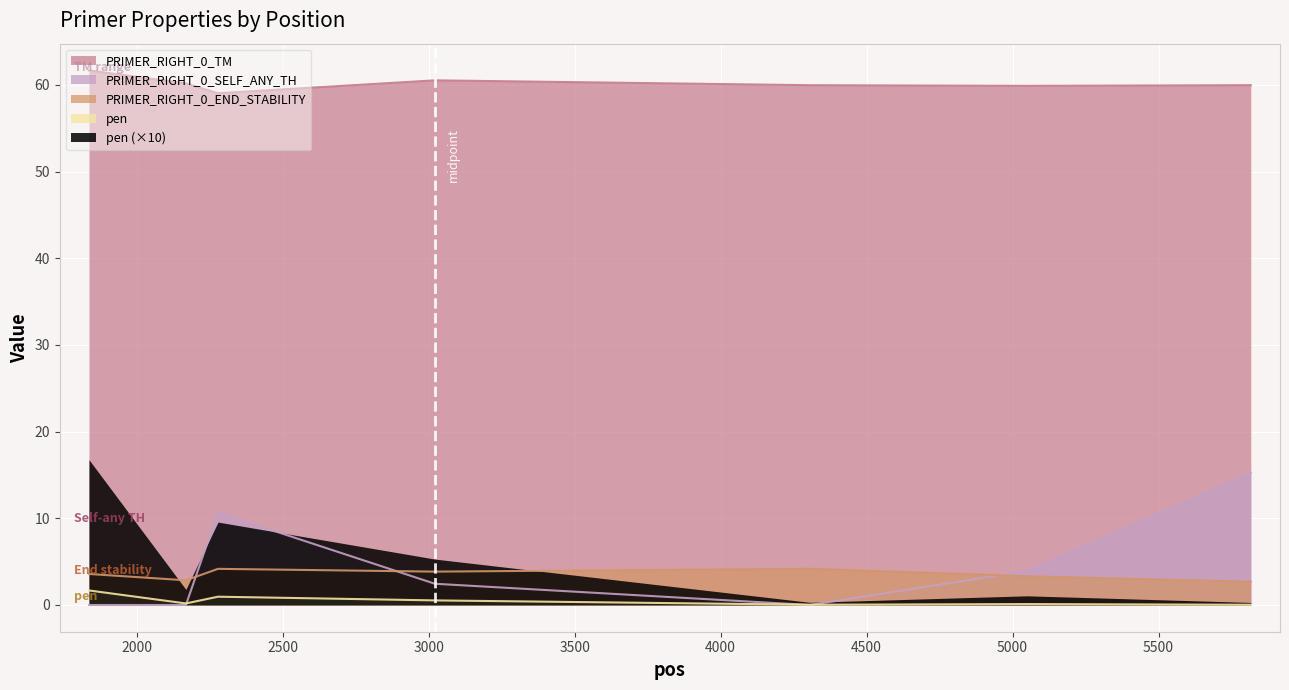

What is the highest value of the PRIMER_RIGHT_0_TM series?

61.7